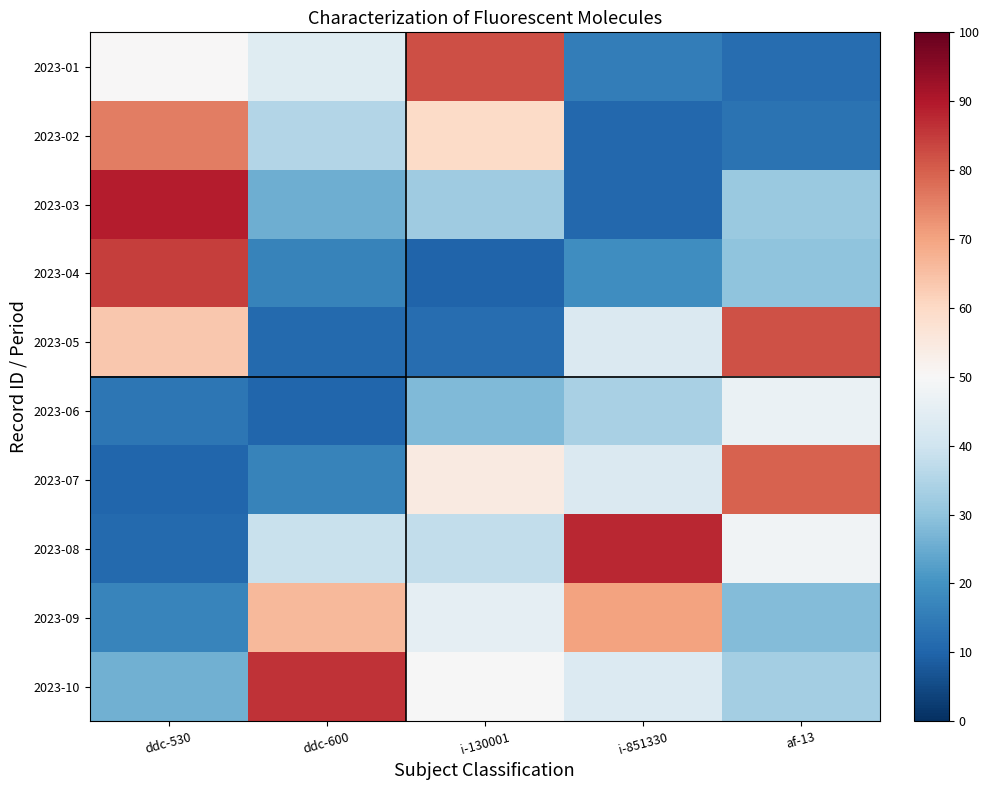

Reading left to right, list all the values displayed in this chart.

2023-01: ddc-530=50.0	ddc-600=43.9	i-130001=82.3	i-851330=15.3	af-13=11.9
2023-02: ddc-530=75.8	ddc-600=35.3	i-130001=59.6	i-851330=10.6	af-13=13.0
2023-03: ddc-530=89.4	ddc-600=25.5	i-130001=32.3	i-851330=10.7	af-13=31.4
2023-04: ddc-530=84.5	ddc-600=16.7	i-130001=10.0	i-851330=19.1	af-13=29.8
2023-05: ddc-530=63.4	ddc-600=11.2	i-130001=12.1	i-851330=42.7	af-13=81.7
2023-06: ddc-530=14.0	ddc-600=10.3	i-130001=28.0	i-851330=33.7	af-13=46.7
2023-07: ddc-530=10.2	ddc-600=16.7	i-130001=54.7	i-851330=42.7	af-13=79.4
2023-08: ddc-530=11.3	ddc-600=38.8	i-130001=37.6	i-851330=87.6	af-13=48.3
2023-09: ddc-530=16.9	ddc-600=66.2	i-130001=45.5	i-851330=70.0	af-13=28.2
2023-10: ddc-530=25.8	ddc-600=85.9	i-130001=49.7	i-851330=43.0	af-13=33.1